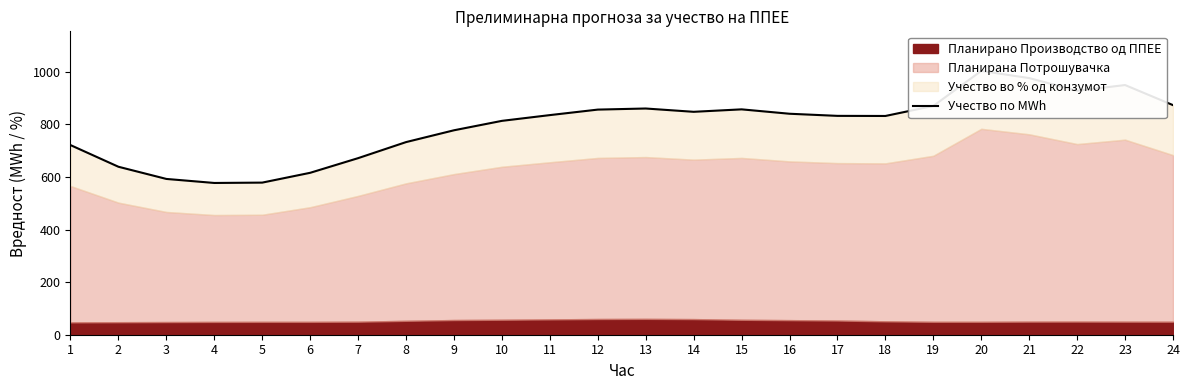

How many interior local valleys (lower than both neighbors) does the data have?

4